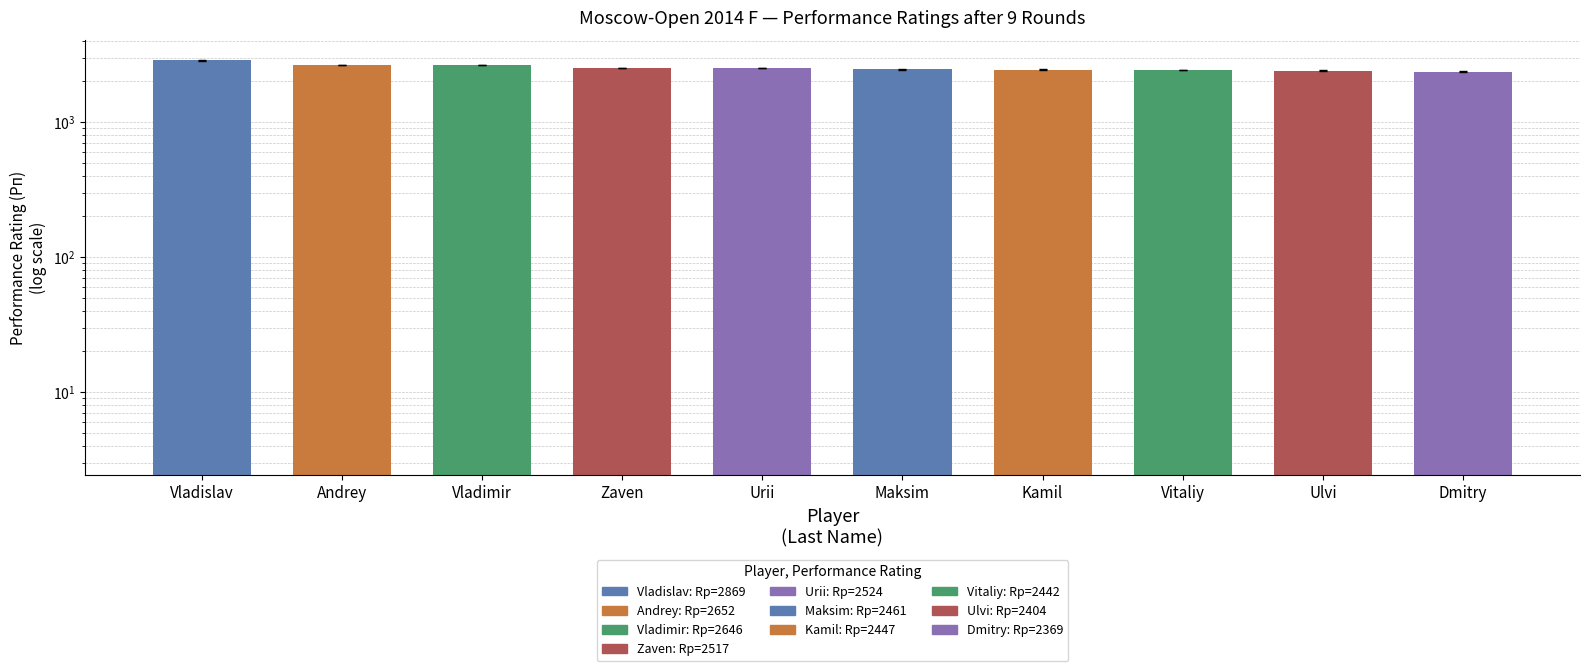

Rank the categories by value from highest to lowest.

Vladislav, Andrey, Vladimir, Urii, Zaven, Maksim, Kamil, Vitaliy, Ulvi, Dmitry